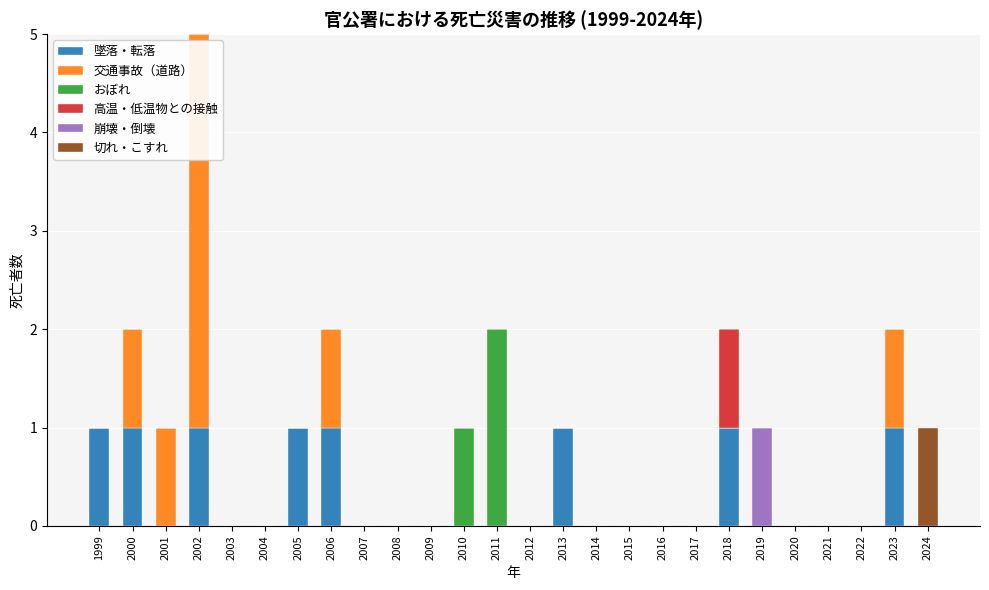

At which category is the sum across all series the highest?

2002